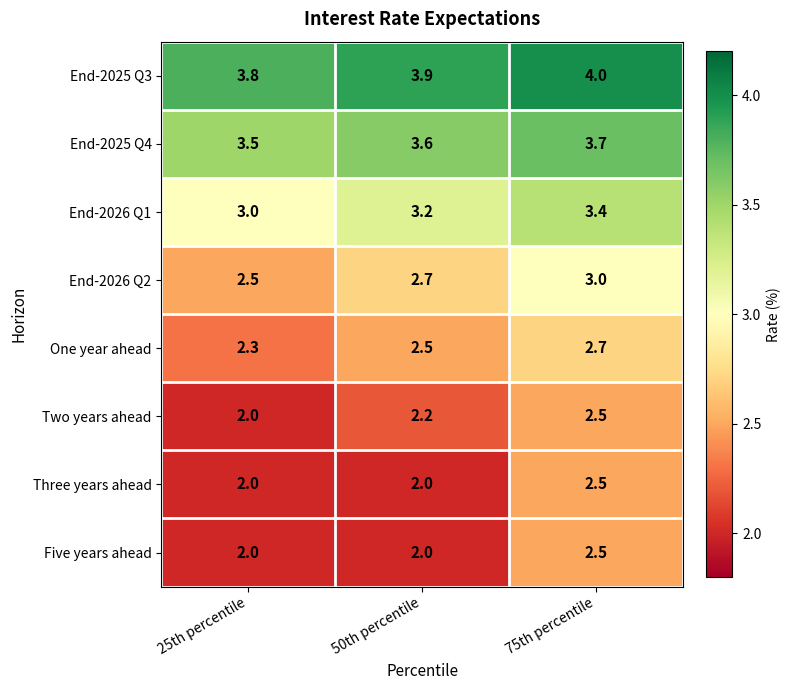

Reading left to right, transcribe all the data shown in this chart.

End-2025 Q3: 25th percentile=3.8	50th percentile=3.9	75th percentile=4.0
End-2025 Q4: 25th percentile=3.5	50th percentile=3.6	75th percentile=3.7
End-2026 Q1: 25th percentile=3.0	50th percentile=3.2	75th percentile=3.4
End-2026 Q2: 25th percentile=2.5	50th percentile=2.7	75th percentile=3.0
One year ahead: 25th percentile=2.3	50th percentile=2.5	75th percentile=2.7
Two years ahead: 25th percentile=2.0	50th percentile=2.2	75th percentile=2.5
Three years ahead: 25th percentile=2.0	50th percentile=2.0	75th percentile=2.5
Five years ahead: 25th percentile=2.0	50th percentile=2.0	75th percentile=2.5